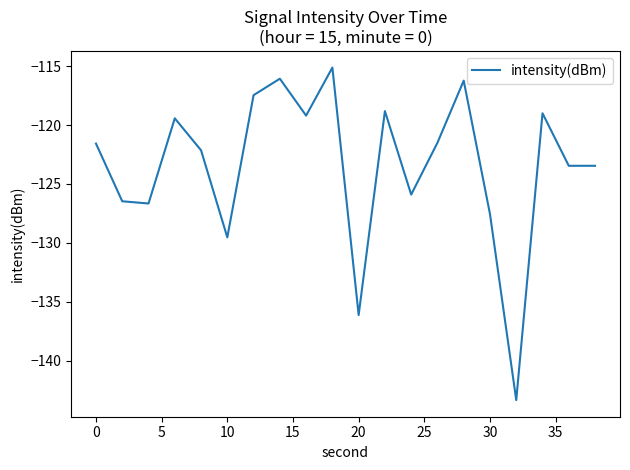

What is the smallest value displayed?

-143.4